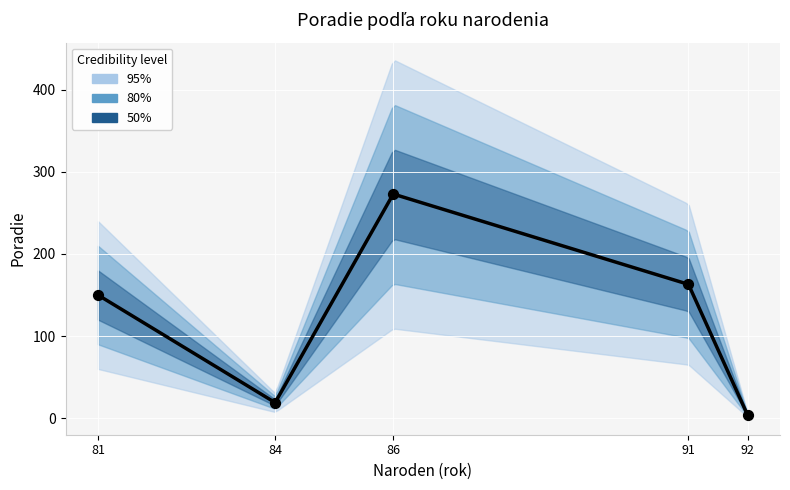

Which has a higher value, Veróny Tomáš (81) or Ščípa Samuel (91)?

Ščípa Samuel (91)